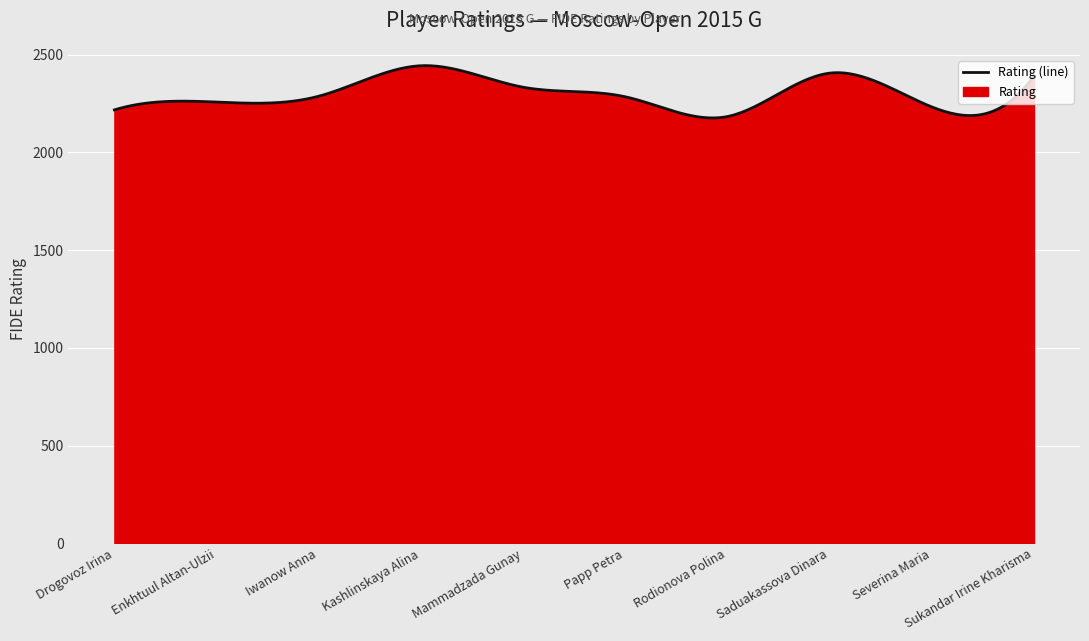

True or false: the data shows 2218 at Drogovoz Irina.

True